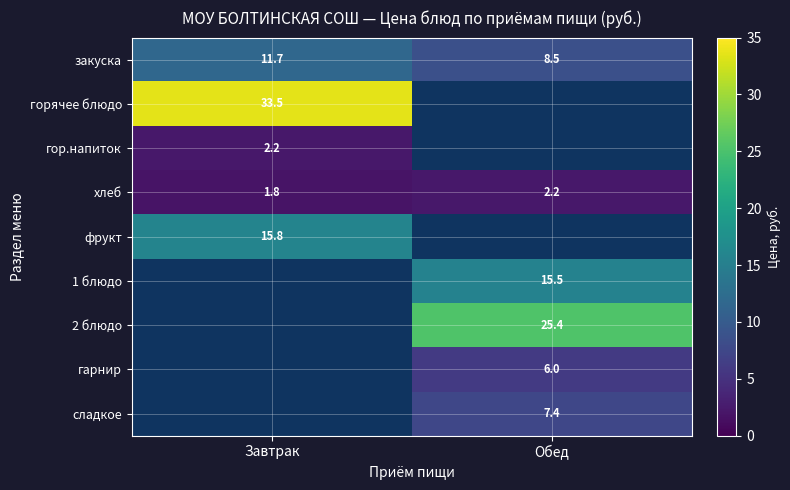

The закуска series shows 12.8 at Обед. True or false?

False